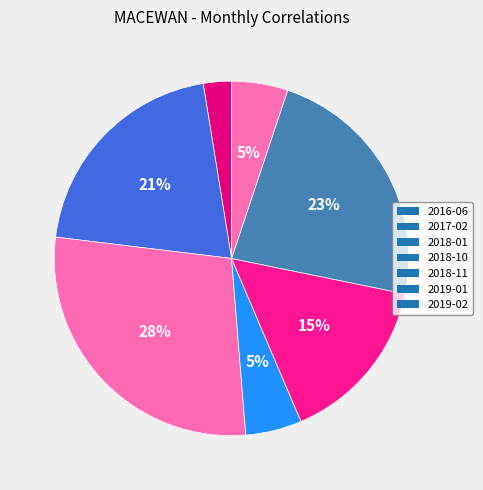

How many slices are in this pie chart?

7